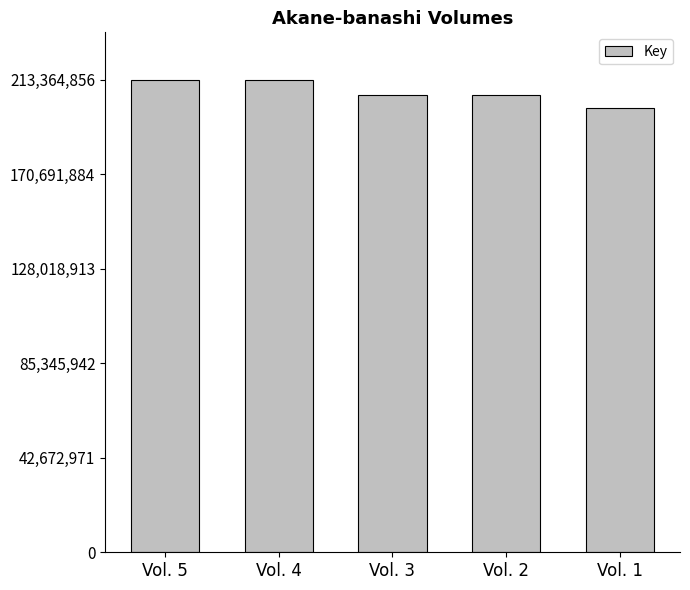

Does the chart contain stacked bars?

No